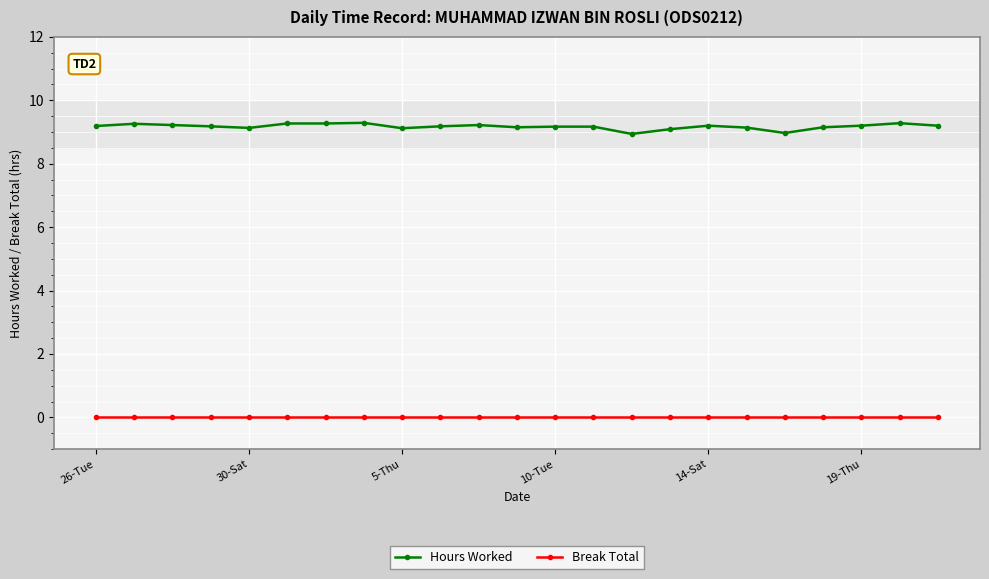

What is the value of the Hours Worked point at the 10th from the left?

9.2